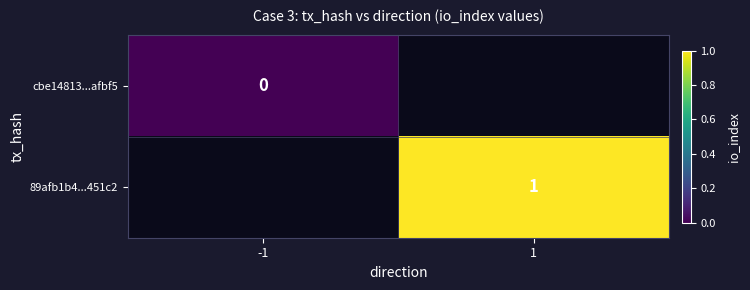

Is it true that 89afb1b4...451c2 equals 1 at 1?

True